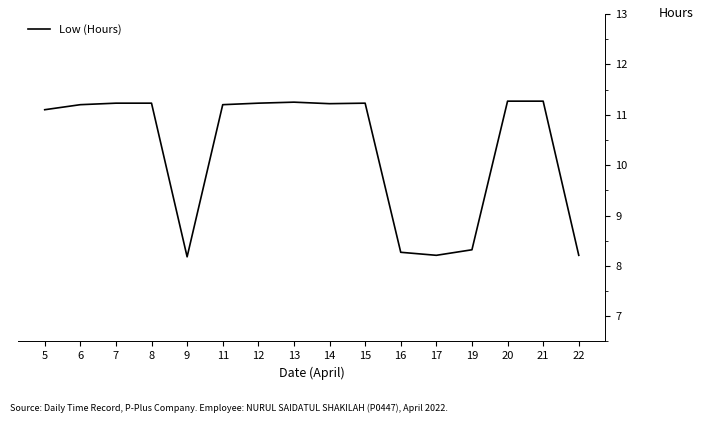

What is the ratio of the value at 21 to the value at 11?

1.0